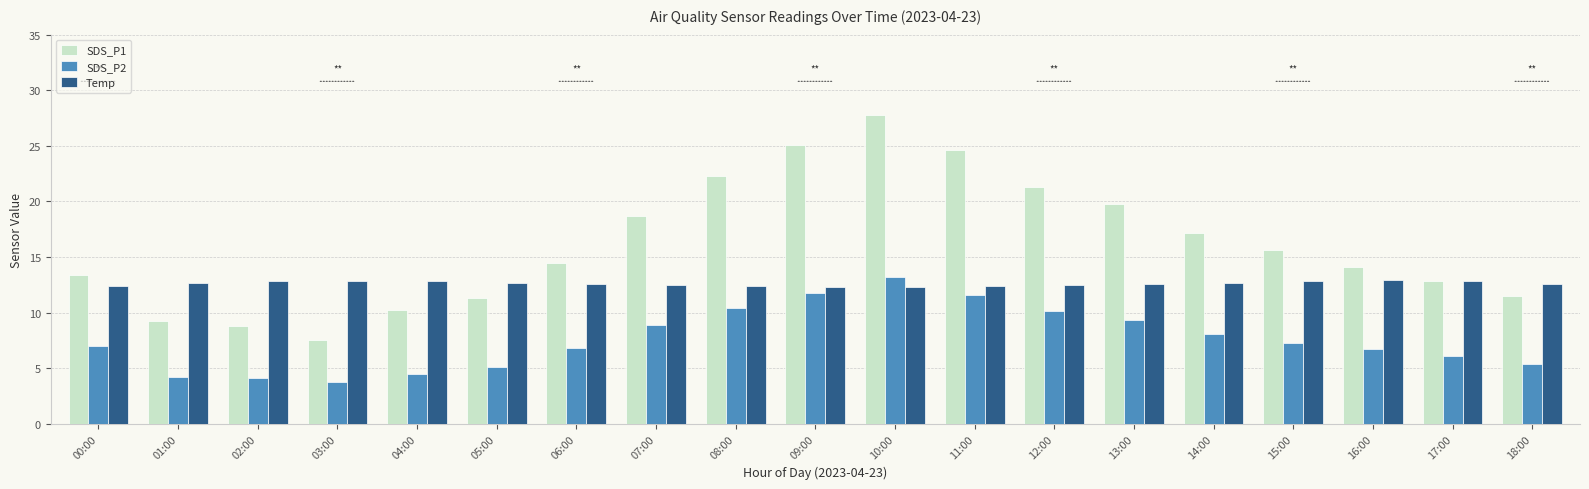

What is the minimum value shown in the chart?

3.8